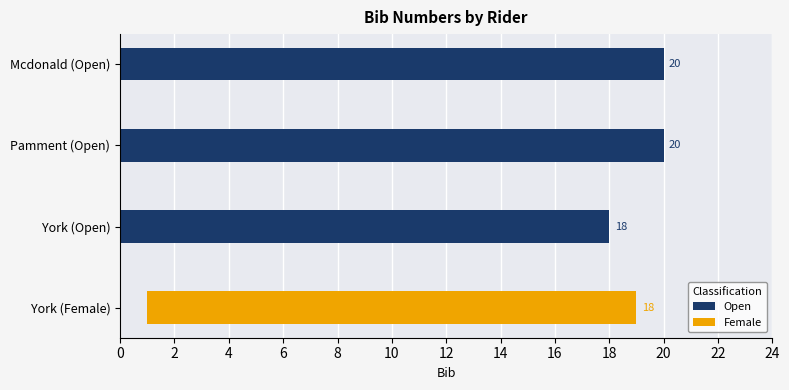

What is the lowest value of the Open series?

18